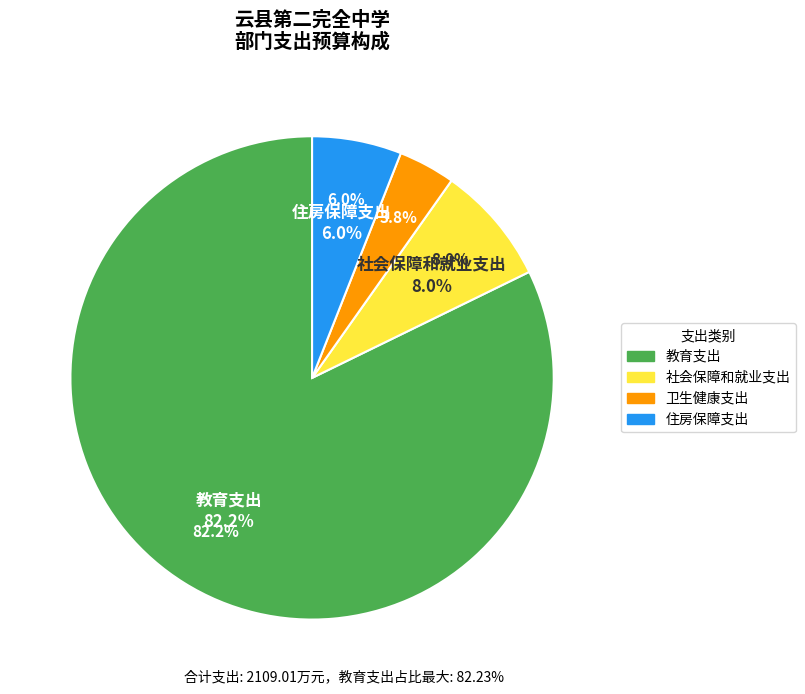

What percentage is NOT represented by 社会保障和就业支出?

92.0%